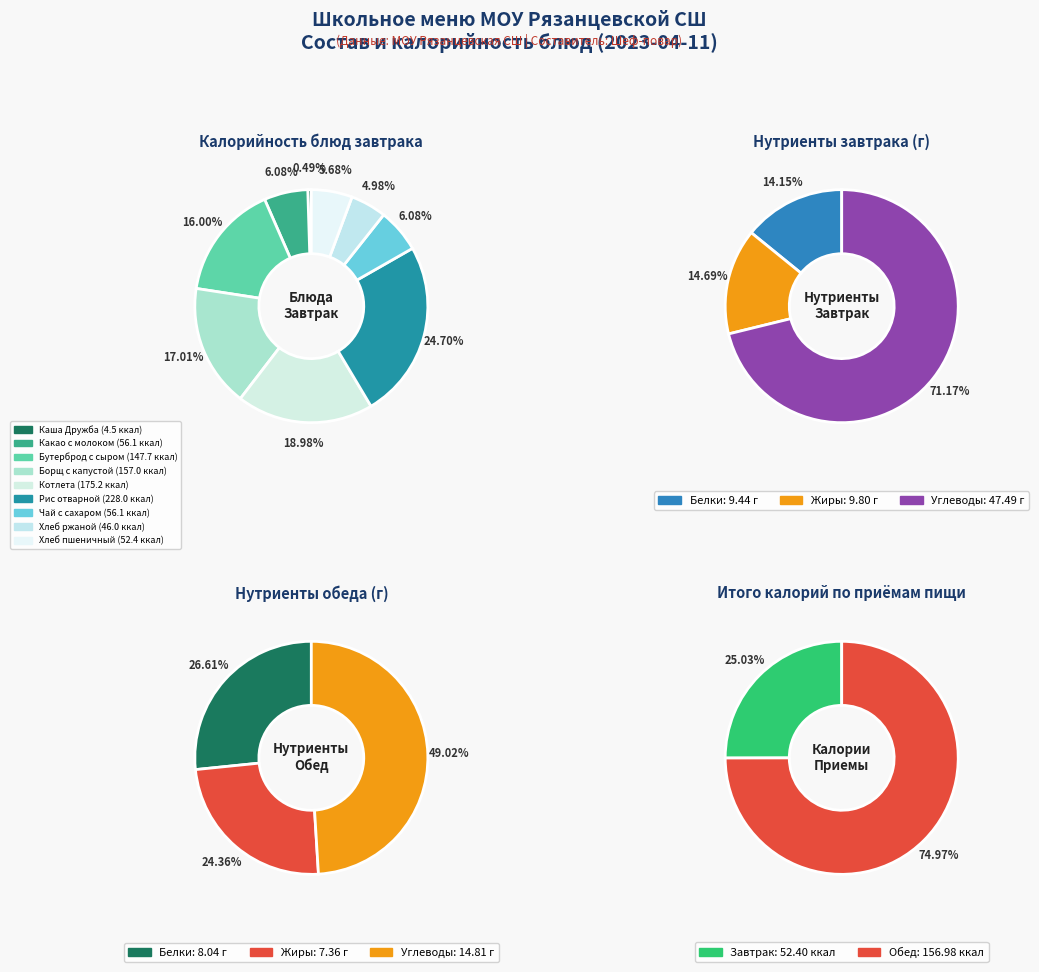

Is the sum of Калорийность and Углеводы greater than half?

Yes